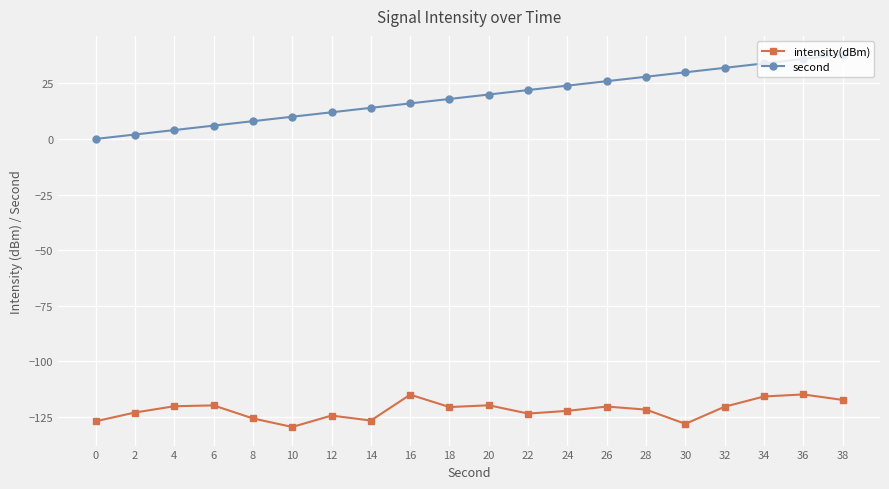

What is the difference between the highest and lowest values at 4?

124.3